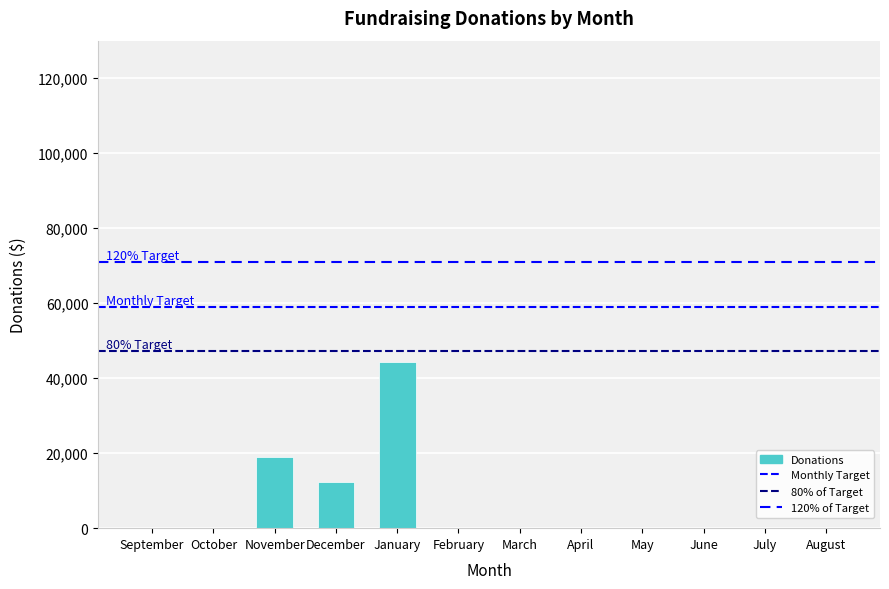

List the labels in order of value, smallest first.

September, October, February, March, April, May, June, July, August, December, November, January